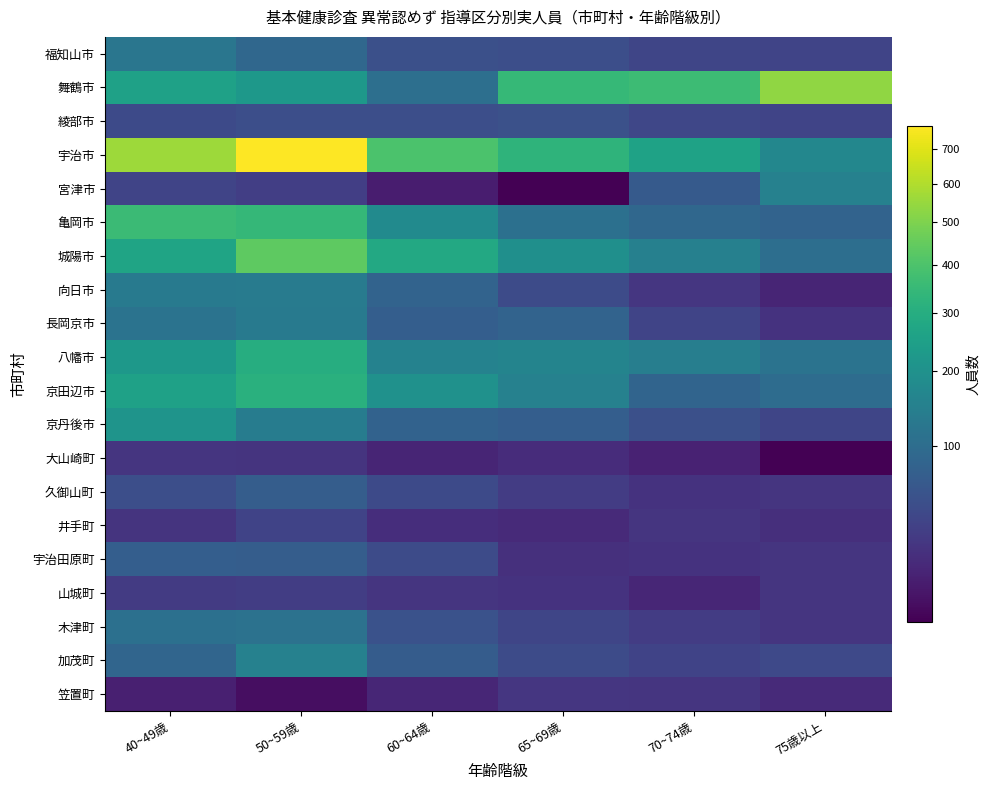

Reading left to right, what are all the values shown in this chart?

福知山市: 40~49歳=122	50~59歳=89	60~64歳=50	65~69歳=48	70~74歳=38	75歳以上=36
舞鶴市: 40~49歳=253	50~59歳=223	60~64歳=107	65~69歳=346	70~74歳=362	75歳以上=536
綾部市: 40~49歳=42	50~59歳=48	60~64歳=48	65~69歳=51	70~74歳=39	75歳以上=36
宇治市: 40~49歳=559	50~59歳=769	60~64歳=398	65~69歳=328	70~74歳=257	75歳以上=169
宮津市: 40~49歳=36	50~59歳=30	60~64歳=9	65~69歳=4	70~74歳=66	75歳以上=152
亀岡市: 40~49歳=360	50~59歳=342	60~64歳=180	65~69歳=108	70~74歳=89	75歳以上=82
城陽市: 40~49歳=264	50~59歳=435	60~64歳=284	65~69歳=193	70~74歳=149	75歳以上=103
向日市: 40~49歳=131	50~59歳=136	60~64歳=81	65~69歳=44	70~74歳=23	75歳以上=12
長岡京市: 40~49歳=114	50~59歳=134	60~64歳=72	65~69歳=81	70~74歳=36	75歳以上=20
八幡市: 40~49歳=223	50~59歳=301	60~64歳=154	65~69歳=161	70~74歳=143	75歳以上=116
京田辺市: 40~49歳=255	50~59歳=311	60~64歳=200	65~69歳=151	70~74歳=84	75歳以上=99
京丹後市: 40~49歳=208	50~59歳=138	60~64歳=79	65~69歳=72	70~74歳=49	75歳以上=38
大山崎町: 40~49歳=22	50~59歳=21	60~64歳=12	65~69歳=16	70~74歳=11	75歳以上=4
久御山町: 40~49歳=48	50~59歳=70	60~64歳=42	65~69歳=28	70~74歳=20	75歳以上=22
井手町: 40~49歳=21	50~59歳=35	60~64歳=17	65~69歳=15	70~74歳=22	75歳以上=18
宇治田原町: 40~49歳=72	50~59歳=70	60~64歳=44	65~69歳=19	70~74歳=20	75歳以上=22
山城町: 40~49歳=27	50~59歳=29	60~64歳=22	65~69歳=20	70~74歳=13	75歳以上=22
木津町: 40~49歳=108	50~59歳=112	60~64歳=52	65~69歳=37	70~74歳=28	75歳以上=22
加茂町: 40~49歳=86	50~59歳=153	60~64歳=68	65~69歳=44	70~74歳=35	75歳以上=41
笠置町: 40~49歳=10	50~59歳=5	60~64歳=13	65~69歳=23	70~74歳=22	75歳以上=15